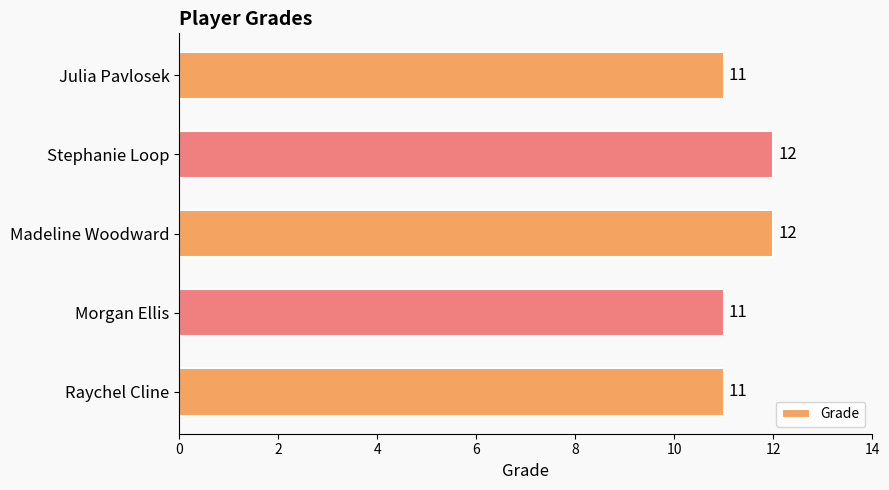

What is the difference between the second highest and minimum values?

1